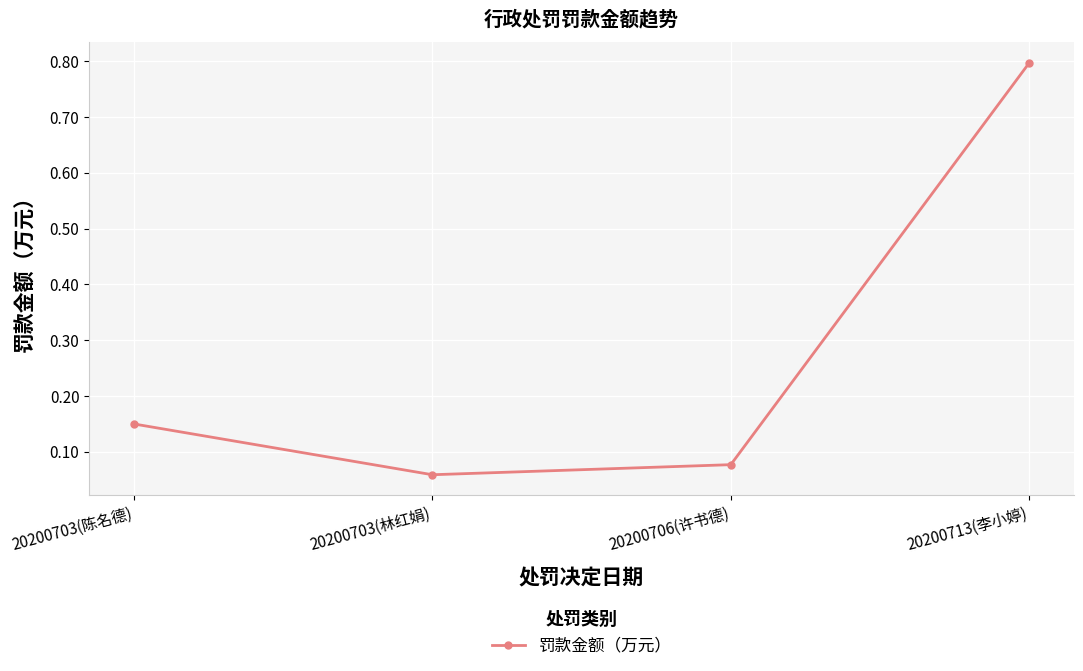

Where is the data nearest to the value 0?

20200703(林红娟)